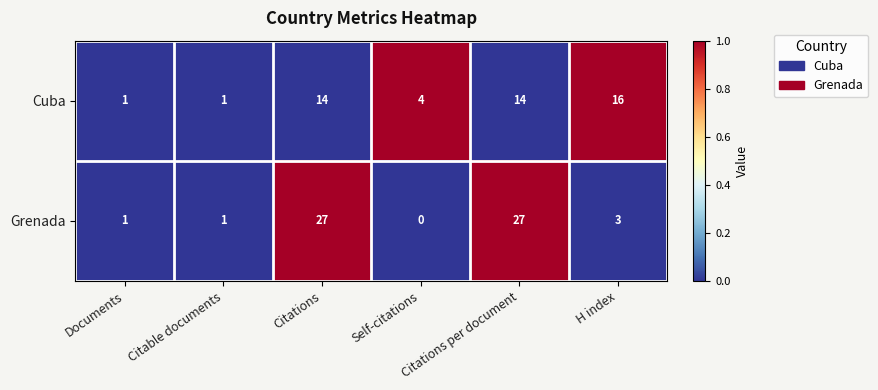

What is the maximum value for Grenada?

27